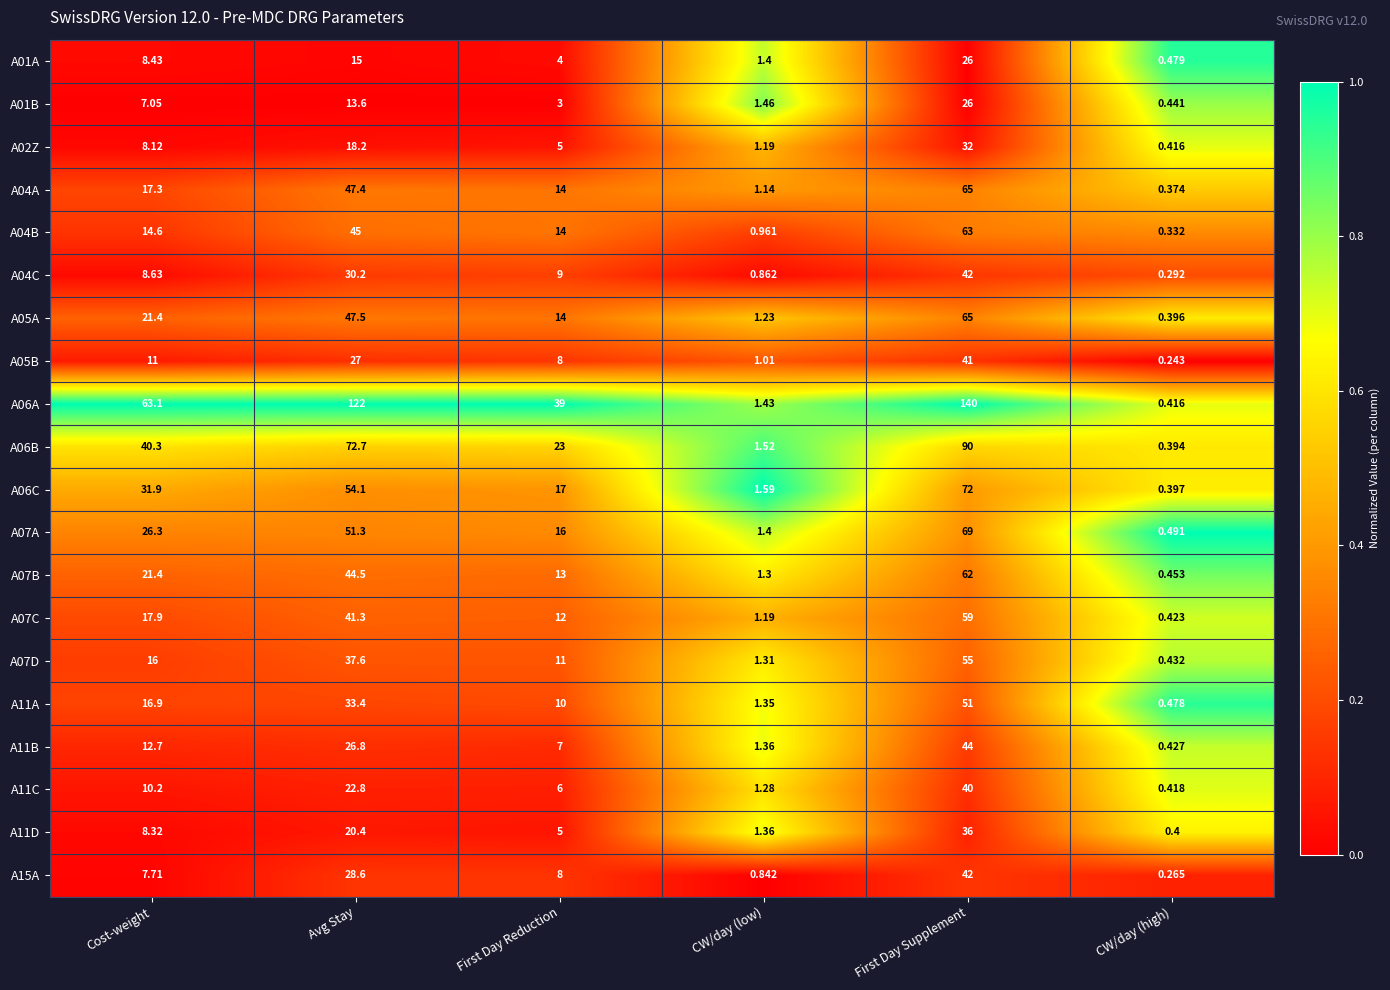

What is the difference between the highest and lowest values at First Day Supplement?

114.0